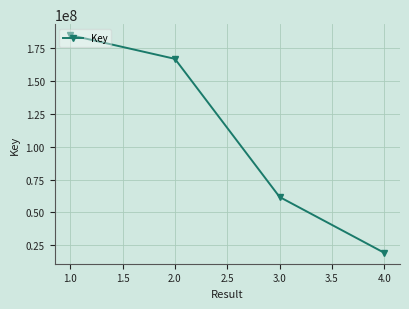

What is the sum of the values at 3.0 and 1.0?

246370360